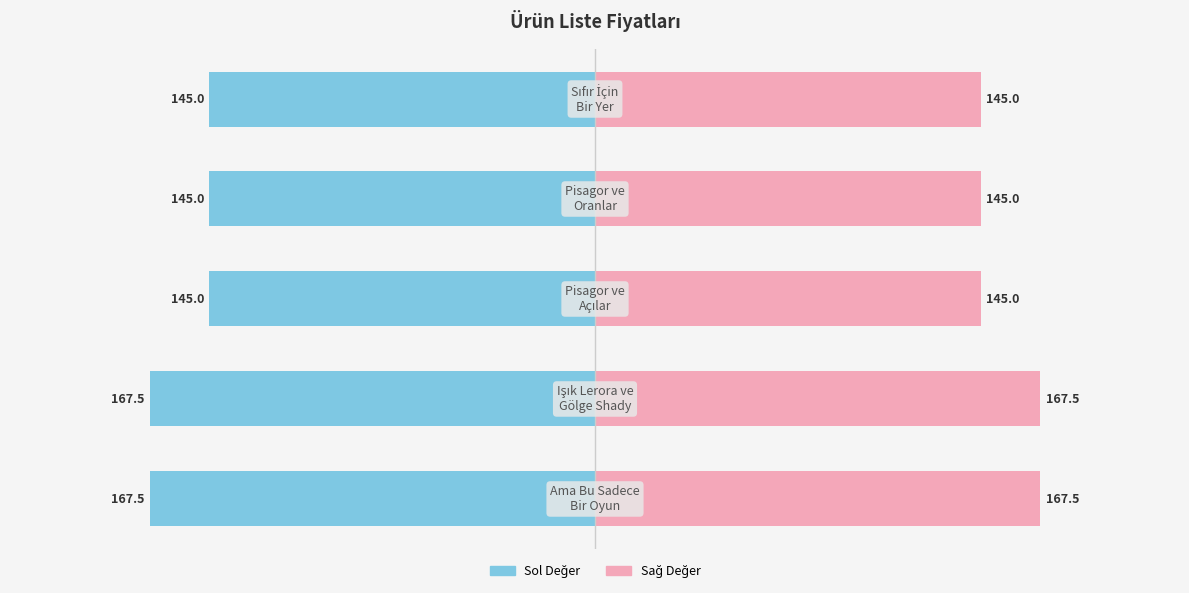

Which has a higher value, 1 or 4?

4